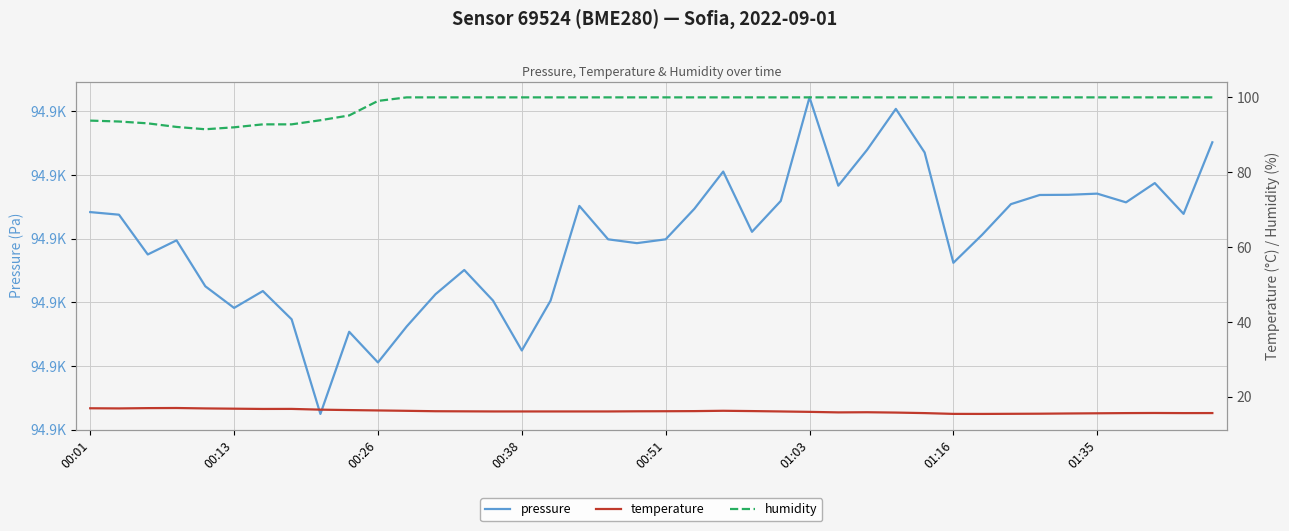

Reading left to right, list all the values displayed in this chart.

pressure: 94894.2	94893.8	94887.5	94889.8	94882.5	94879.1	94881.8	94877.3	94862.5	94875.4	94870.6	94876.2	94881.3	94885.1	94880.3	94872.4	94880.3	94895.2	94889.9	94889.3	94889.9	94894.7	94900.6	94891.1	94895.9	94912.2	94898.3	94904.0	94910.4	94903.6	94886.2	94890.6	94895.4	94896.9	94896.9	94897.1	94895.7	94898.8	94893.9	94905.2
temperature: 16.9	16.9	17.0	17.0	16.9	16.8	16.8	16.8	16.6	16.4	16.4	16.2	16.1	16.1	16.1	16.1	16.1	16.1	16.1	16.1	16.1	16.2	16.3	16.2	16.1	16.0	15.8	15.9	15.8	15.6	15.4	15.4	15.4	15.5	15.5	15.6	15.6	15.7	15.6	15.7
humidity: 93.8	93.5	93.1	92.1	91.5	92.0	92.8	92.8	93.9	95.2	99.0	100.0	100.0	100.0	100.0	100.0	100.0	100.0	100.0	100.0	100.0	100.0	100.0	100.0	100.0	100.0	100.0	100.0	100.0	100.0	100.0	100.0	100.0	100.0	100.0	100.0	100.0	100.0	100.0	100.0